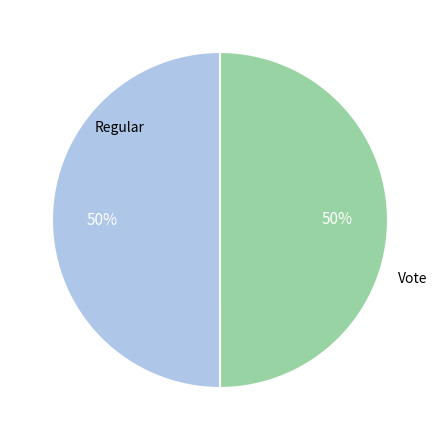

To the nearest percent, what is the average slice percentage?

50%